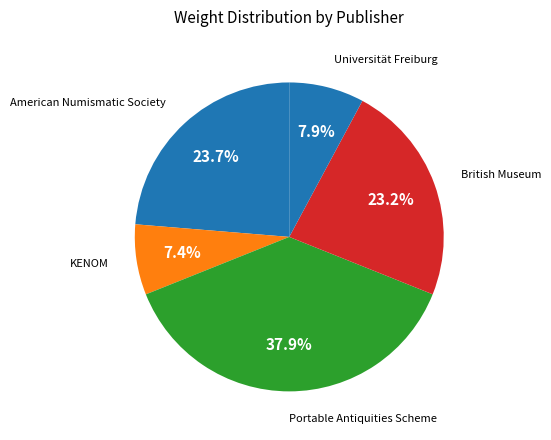

How many slices are in this pie chart?

5